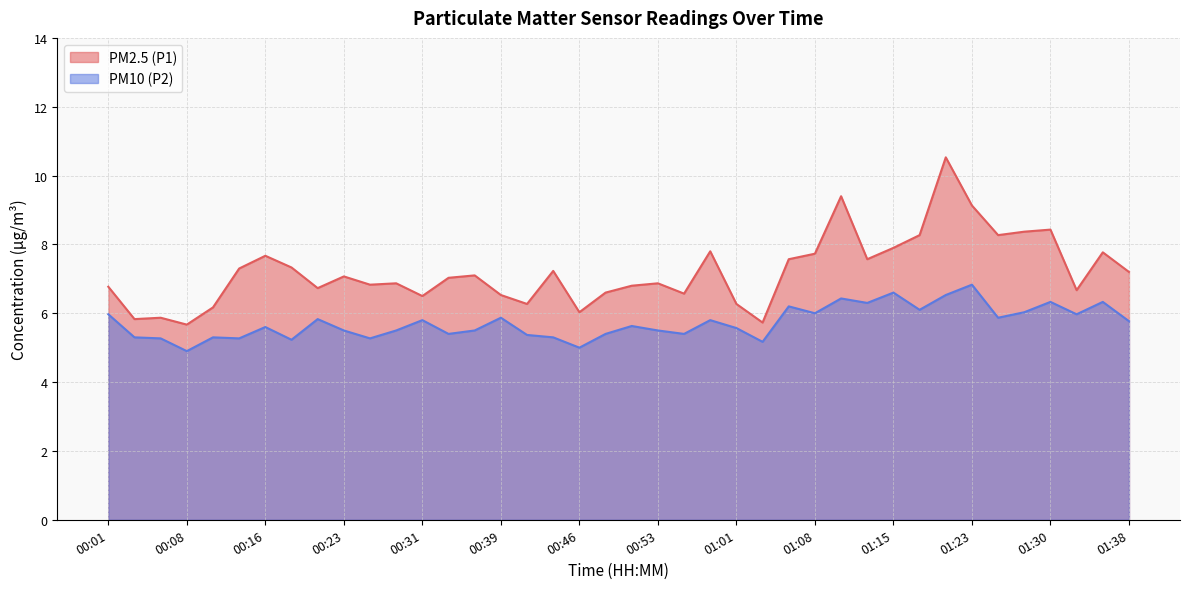

True or false: PM10 (P2) and PM2.5 (P1) cross at least once.

False